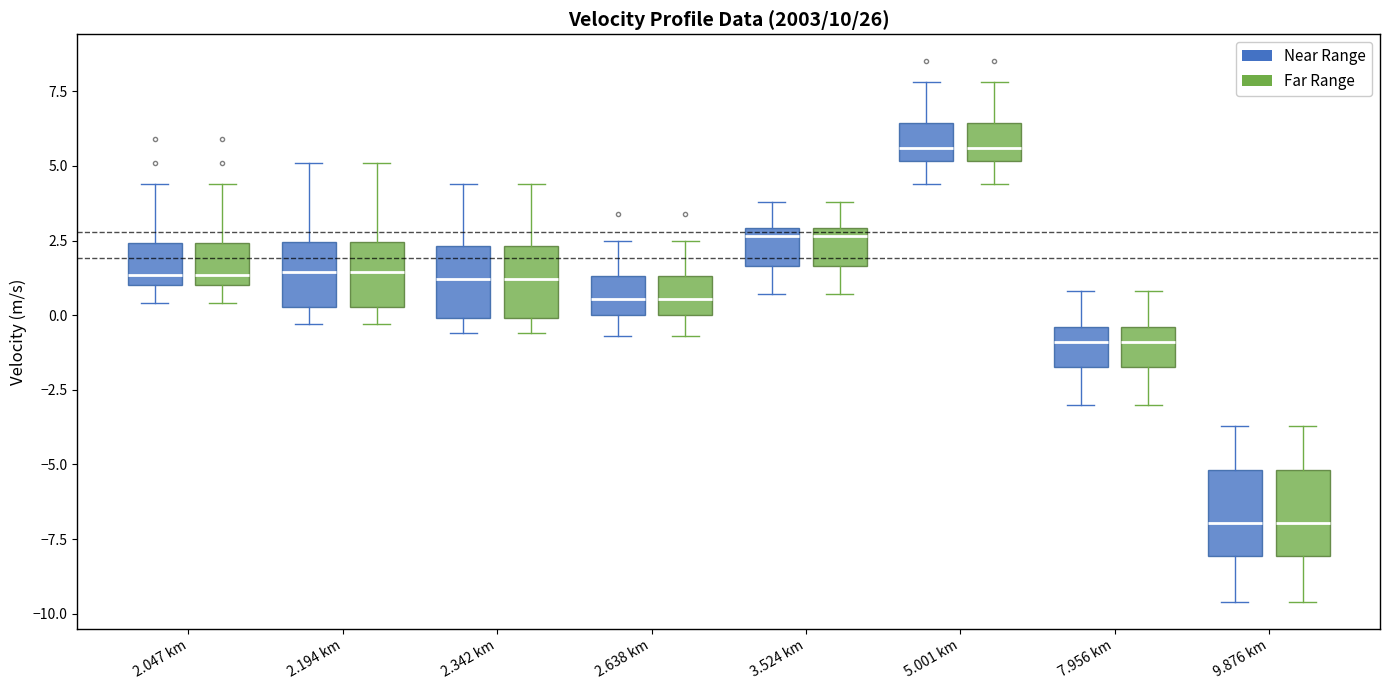

Reading left to right, read every box against the y-axis: the position of its median line, the range the box covers, and the ends of its whiskers. The values are not printed on the chart, so give them approximately, as read against the axis.

2.047 km (Near Range): median 1.5, box 1.0 to 2.5, whiskers 0.5 to 4.5
2.047 km (Far Range): median 1.5, box 1.0 to 2.5, whiskers 0.5 to 4.5
2.194 km (Near Range): median 1.5, box 0.5 to 2.5, whiskers -0.5 to 5.0
2.194 km (Far Range): median 1.5, box 0.5 to 2.5, whiskers -0.5 to 5.0
2.342 km (Near Range): median 1.0, box 0.0 to 2.5, whiskers -0.5 to 4.5
2.342 km (Far Range): median 1.0, box 0.0 to 2.5, whiskers -0.5 to 4.5
2.638 km (Near Range): median 0.5, box 0.0 to 1.5, whiskers -0.5 to 2.5
2.638 km (Far Range): median 0.5, box 0.0 to 1.5, whiskers -0.5 to 2.5
3.524 km (Near Range): median 2.5, box 1.5 to 3.0, whiskers 0.5 to 4.0
3.524 km (Far Range): median 2.5, box 1.5 to 3.0, whiskers 0.5 to 4.0
5.001 km (Near Range): median 5.5, box 5.0 to 6.5, whiskers 4.5 to 8.0
5.001 km (Far Range): median 5.5, box 5.0 to 6.5, whiskers 4.5 to 8.0
7.956 km (Near Range): median -1.0, box -1.5 to -0.5, whiskers -3.0 to 1.0
7.956 km (Far Range): median -1.0, box -1.5 to -0.5, whiskers -3.0 to 1.0
9.876 km (Near Range): median -7.0, box -8.0 to -5.0, whiskers -9.5 to -3.5
9.876 km (Far Range): median -7.0, box -8.0 to -5.0, whiskers -9.5 to -3.5